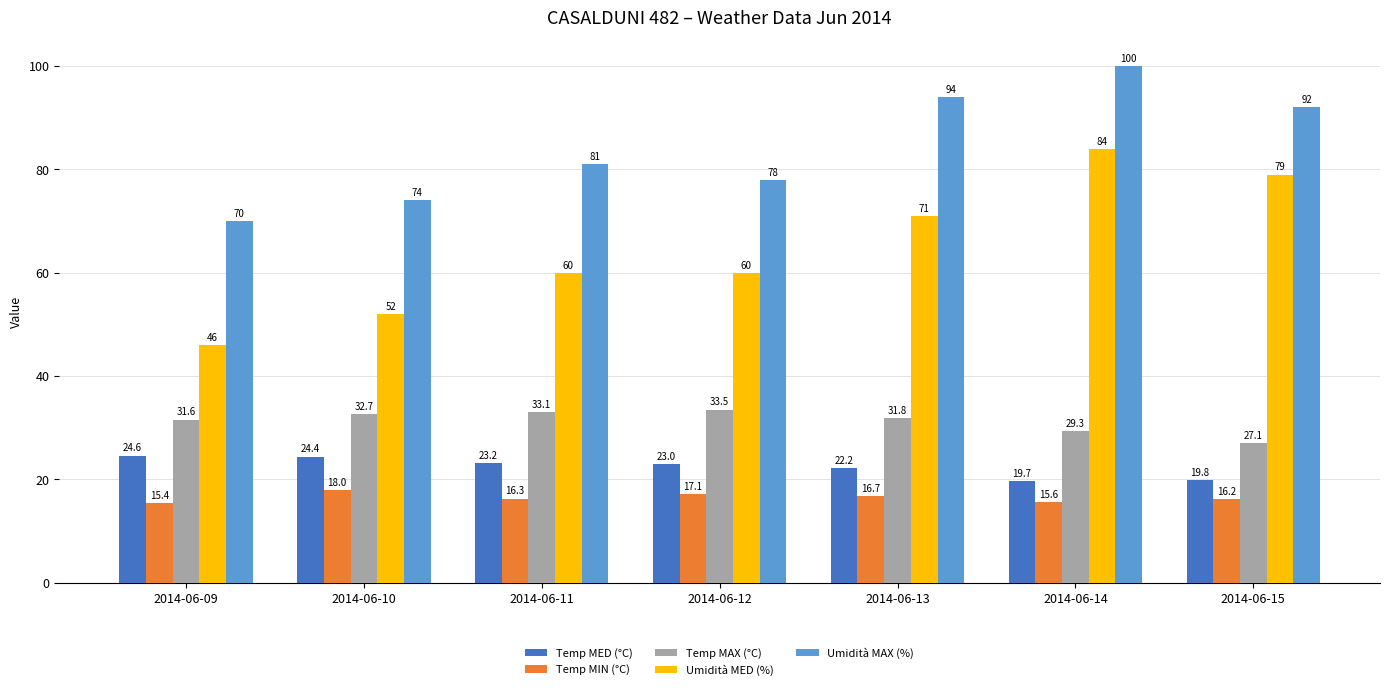

Reading right to left, list all the values displayed in this chart.

Temp MED (°C): 2014-06-15=19.8	2014-06-14=19.7	2014-06-13=22.2	2014-06-12=23.0	2014-06-11=23.2	2014-06-10=24.4	2014-06-09=24.6
Temp MIN (°C): 2014-06-15=16.2	2014-06-14=15.6	2014-06-13=16.7	2014-06-12=17.1	2014-06-11=16.3	2014-06-10=18.0	2014-06-09=15.4
Temp MAX (°C): 2014-06-15=27.1	2014-06-14=29.3	2014-06-13=31.8	2014-06-12=33.5	2014-06-11=33.1	2014-06-10=32.7	2014-06-09=31.6
Umidità MED (%): 2014-06-15=79.0	2014-06-14=84.0	2014-06-13=71.0	2014-06-12=60.0	2014-06-11=60.0	2014-06-10=52.0	2014-06-09=46.0
Umidità MAX (%): 2014-06-15=92.0	2014-06-14=100.0	2014-06-13=94.0	2014-06-12=78.0	2014-06-11=81.0	2014-06-10=74.0	2014-06-09=70.0